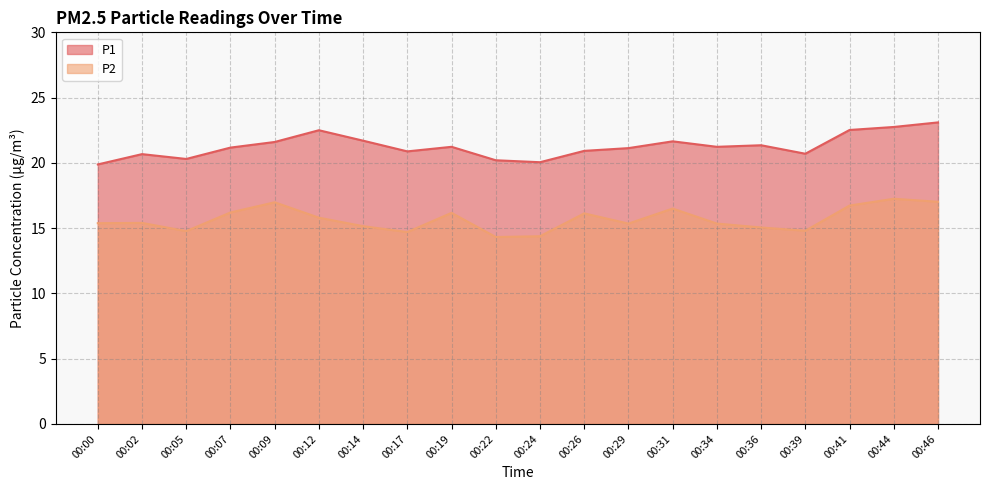

What is the total value across all series at 00:02?

36.1